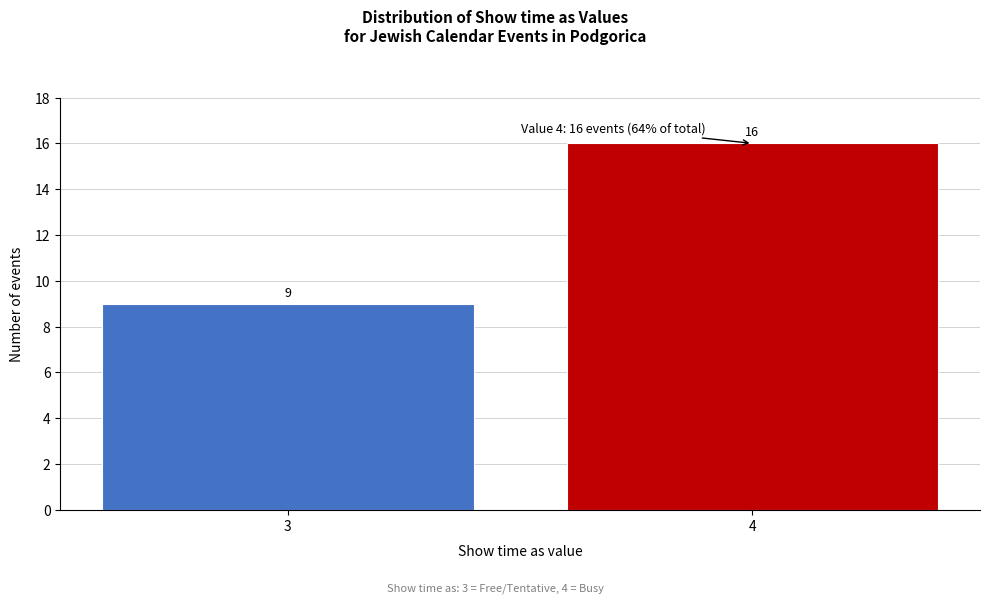

Reading left to right, extract all data points from this chart.

9	16